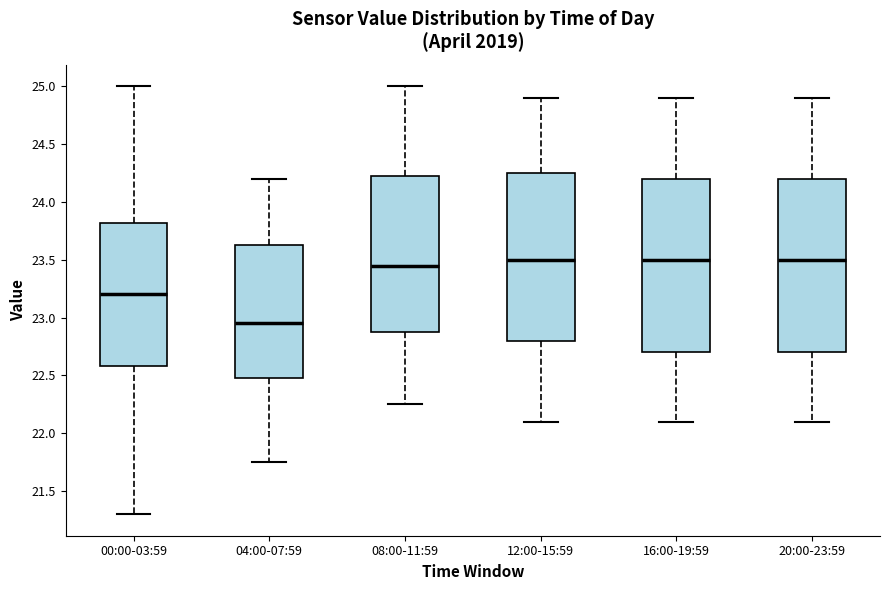

Reading left to right, transcribe this box plot: for each box, give where its median line is, the range the box spans, and where its two whiskers end, as read against the y-axis. The values are not printed on the chart, so give them approximately, as read against the axis.

00:00-03:59: median 23.20, box 22.60 to 23.80, whiskers 21.30 to 25.00
04:00-07:59: median 22.95, box 22.50 to 23.65, whiskers 21.75 to 24.20
08:00-11:59: median 23.45, box 22.90 to 24.25, whiskers 22.25 to 25.00
12:00-15:59: median 23.50, box 22.80 to 24.25, whiskers 22.10 to 24.90
16:00-19:59: median 23.50, box 22.70 to 24.20, whiskers 22.10 to 24.90
20:00-23:59: median 23.50, box 22.70 to 24.20, whiskers 22.10 to 24.90